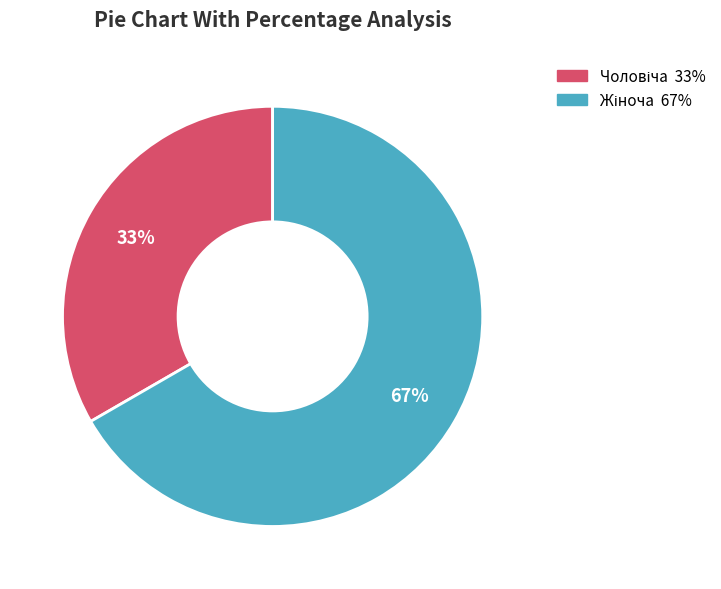

To the nearest percent, what is the average slice percentage?

50%